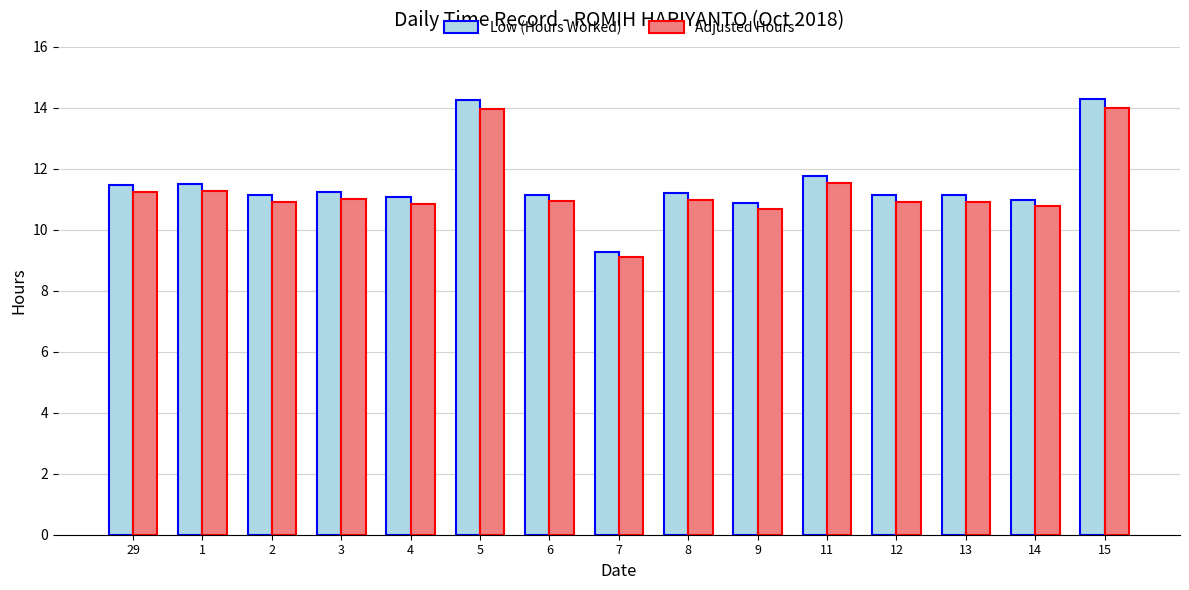

What is the approximate value of Low (Hours Worked) at 1?

11.5